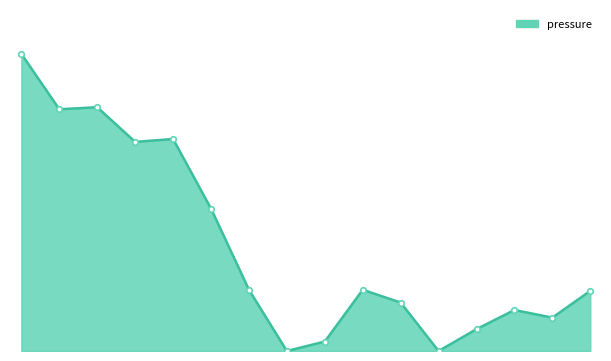

How many lines are shown in the chart?

1